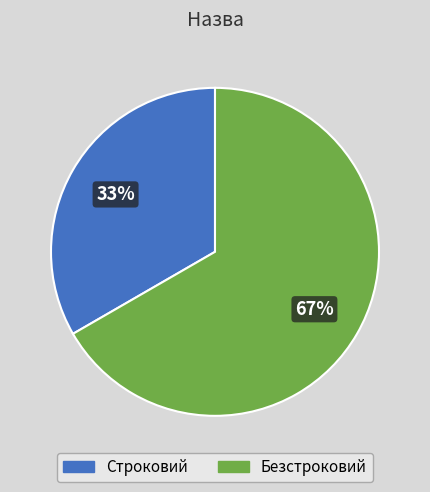

Do Безстроковий and Строковий together represent more than half of the pie?

Yes